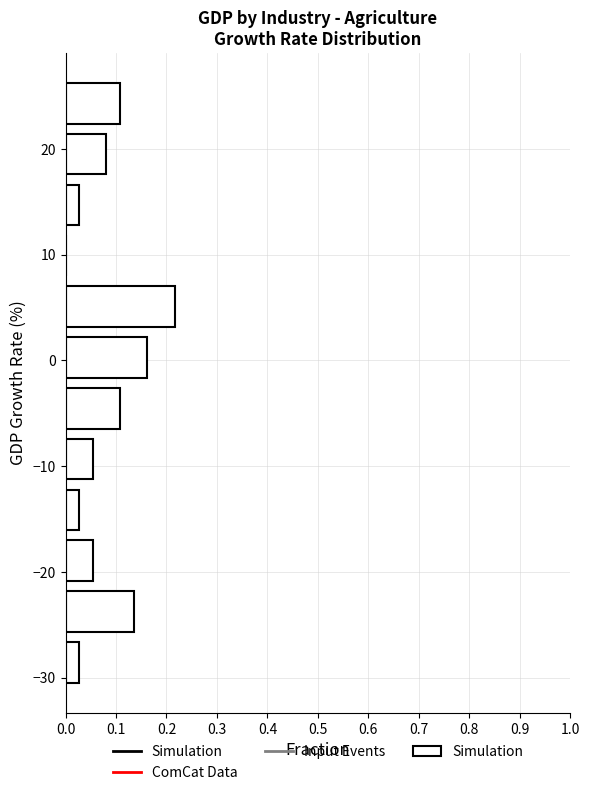

What is the length of the bar covering -12 to -7 on the y-axis? Neither the bar edges nor the lengths are printed on the chart, so give them approximately, as read against the axes.

0.05